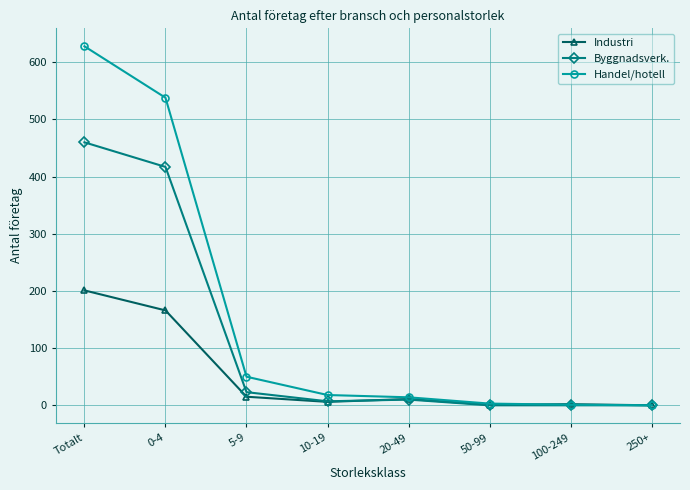

What value does the Industri series have at 20-49?

11